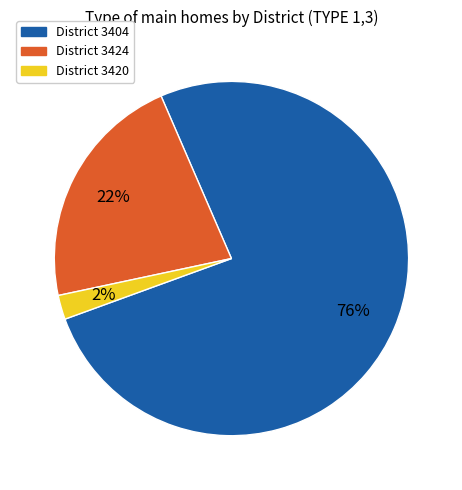

To the nearest percent, what is the average slice percentage?

33%